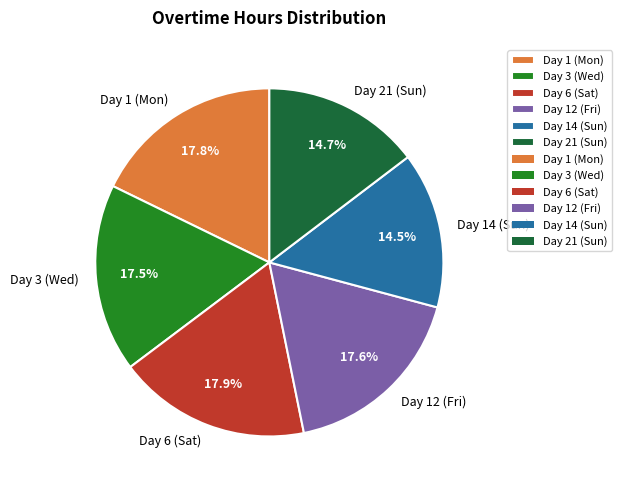

The Day 6 (Sat) slice represents 18% of the pie. True or false?

True